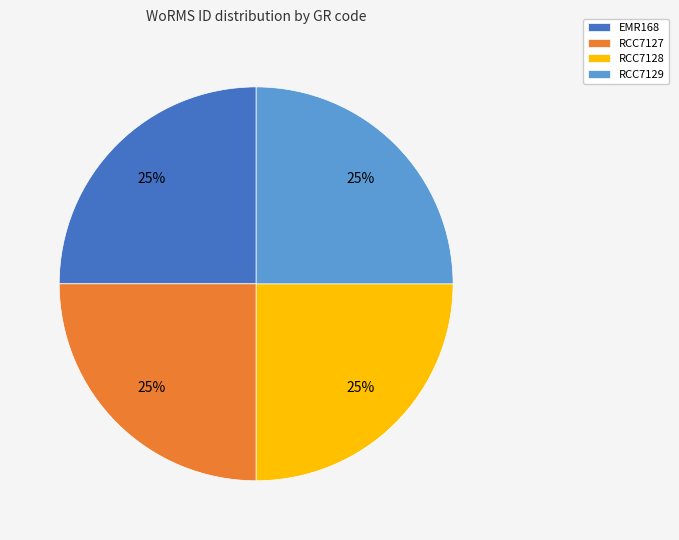

Count the number of slices in the pie.

4